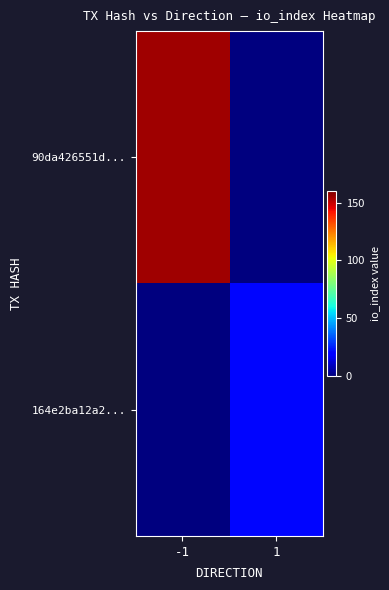

Rank the series by their average value, from highest to lowest.

90da426551d..., 164e2ba12a2...